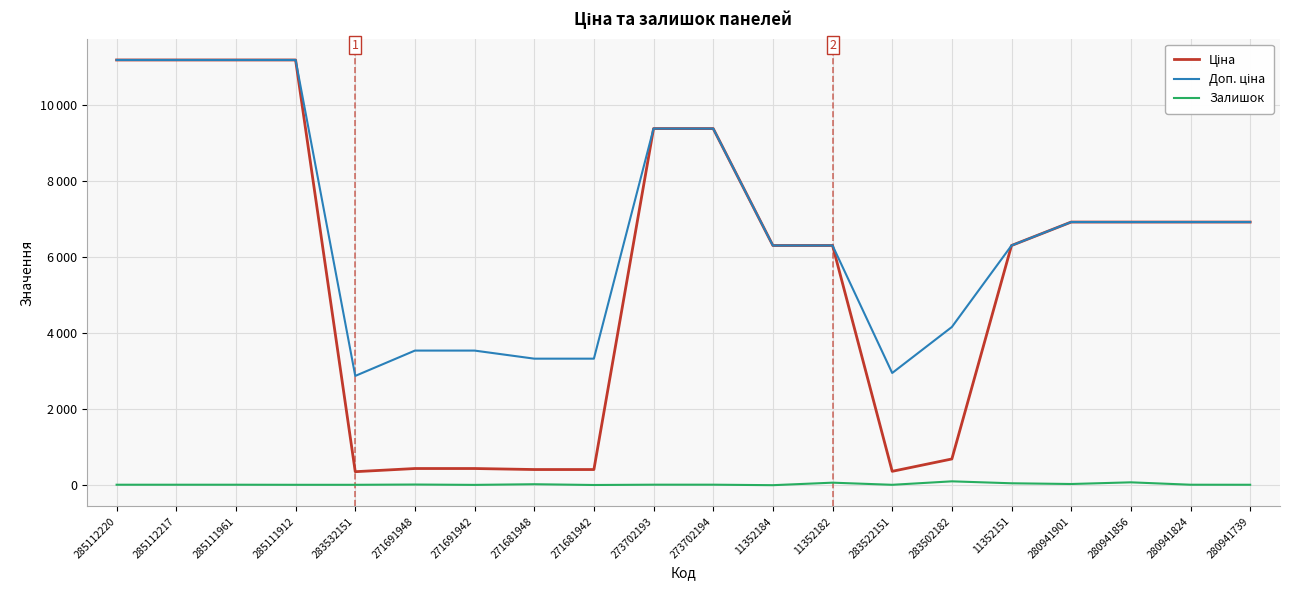

How many data points in Доп. ціна are above 6925?

10